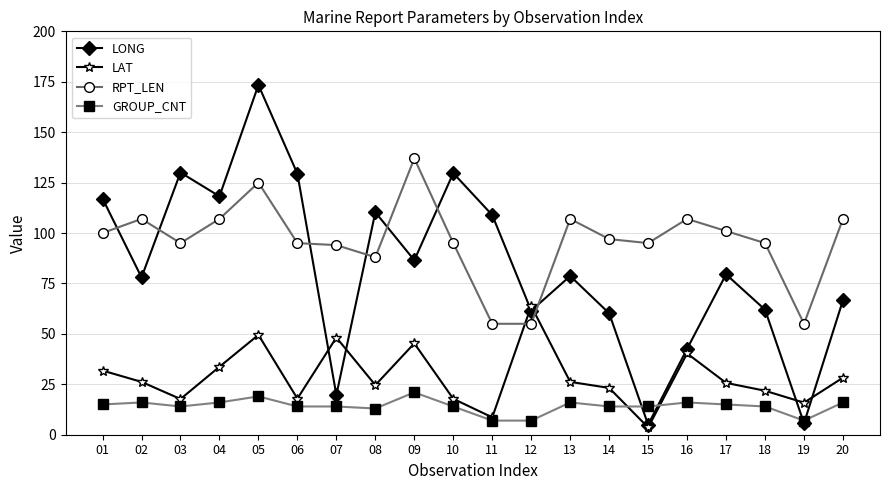

What is the difference between the highest and lowest values at 06?

115.4